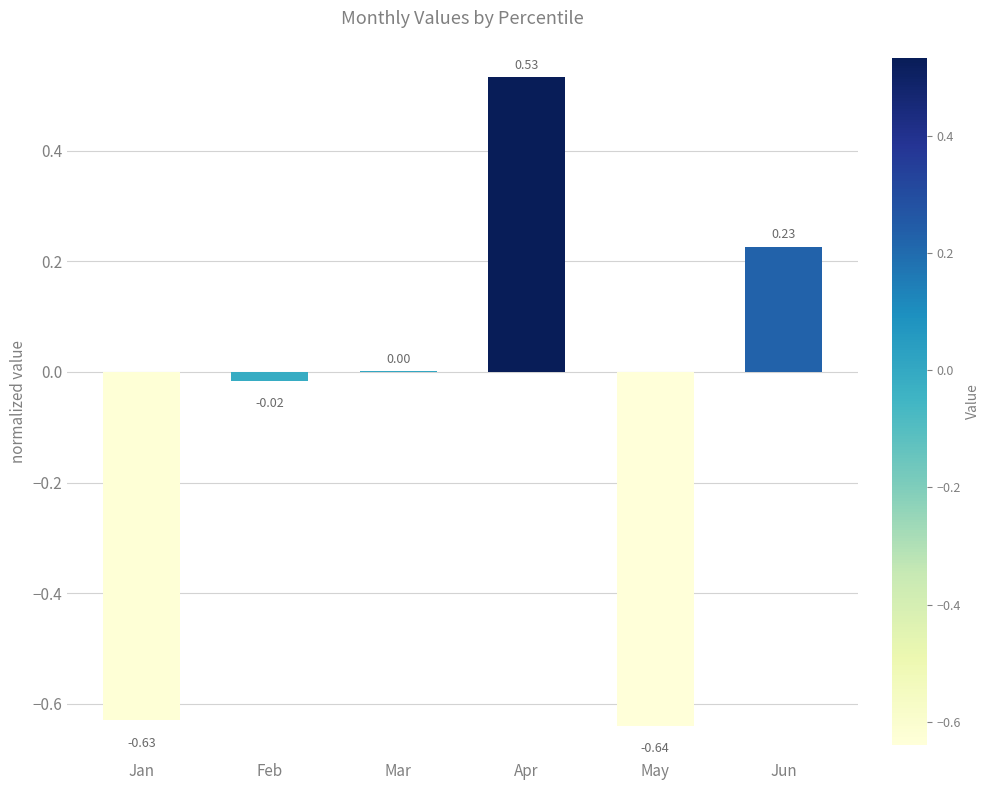

At which label is the value closest to 0?

Mar